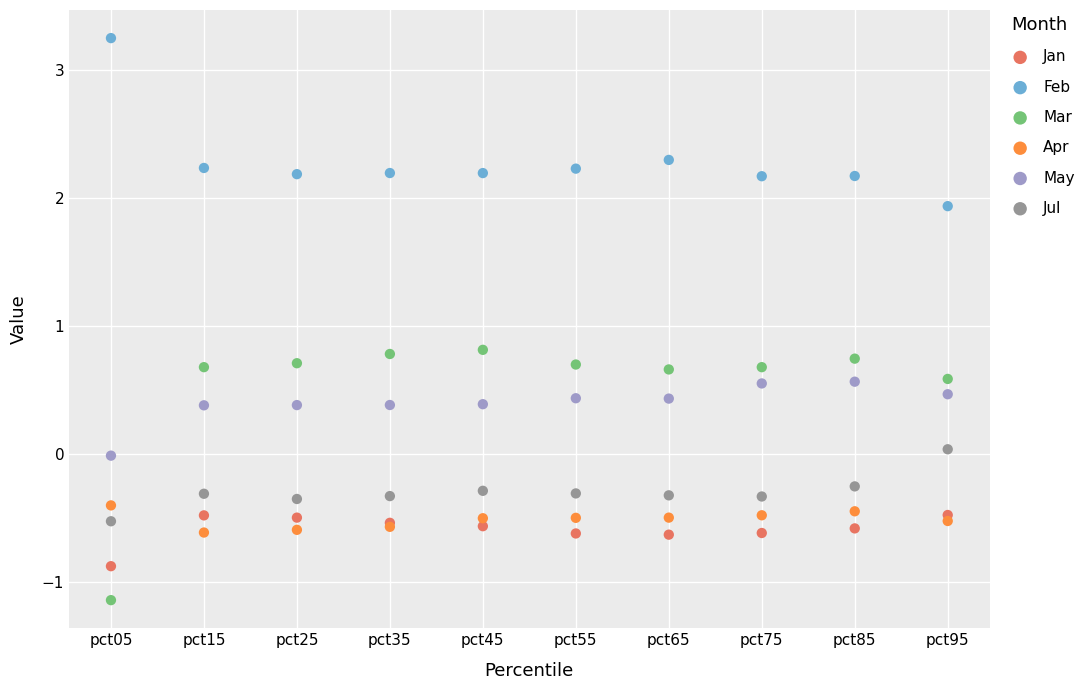

Which series contains the lowest Y value?

Mar